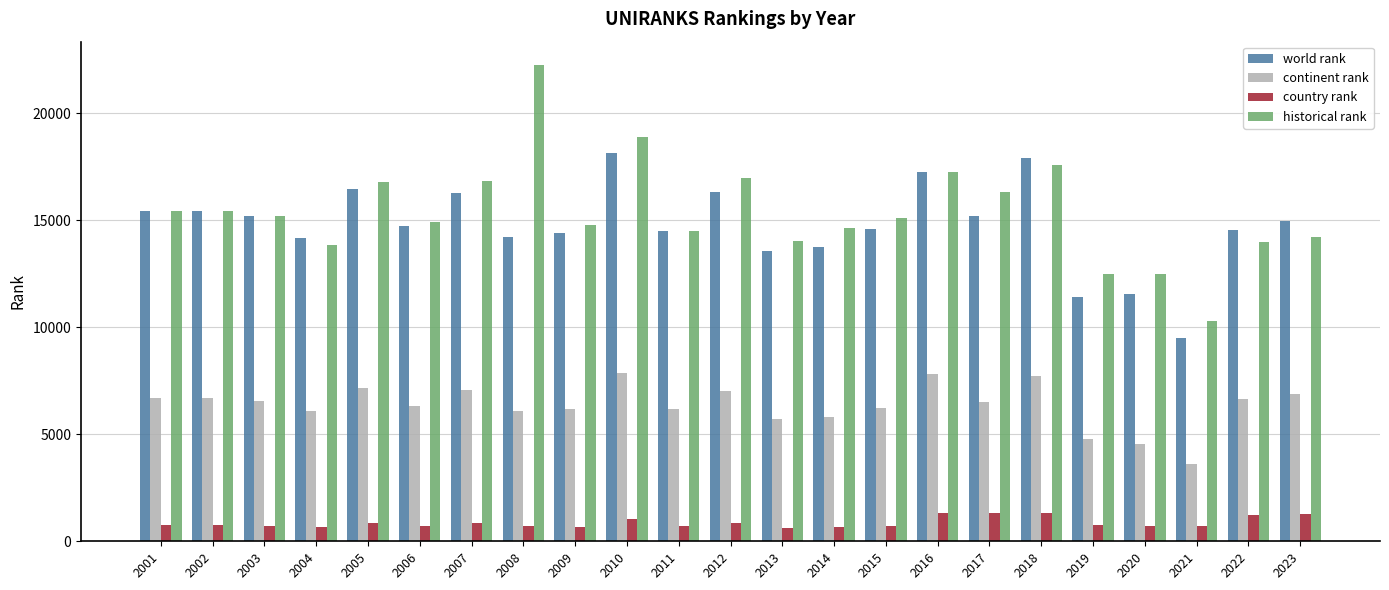

What is the value of the continent rank bar at the 20th from the left?

4540